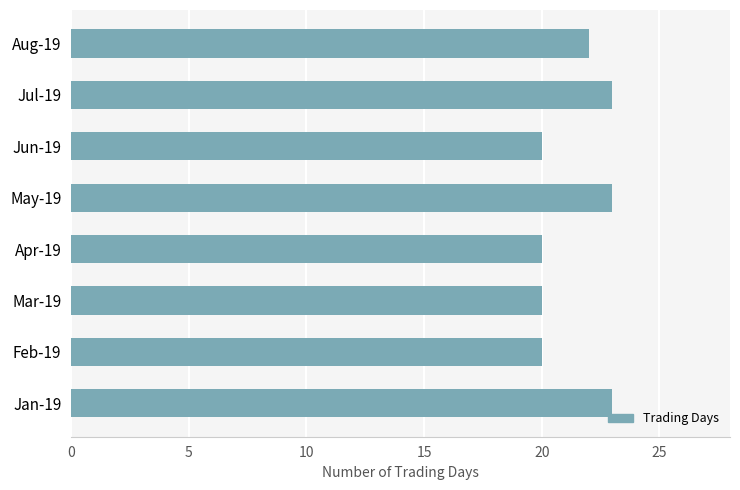

What is the average value?

21